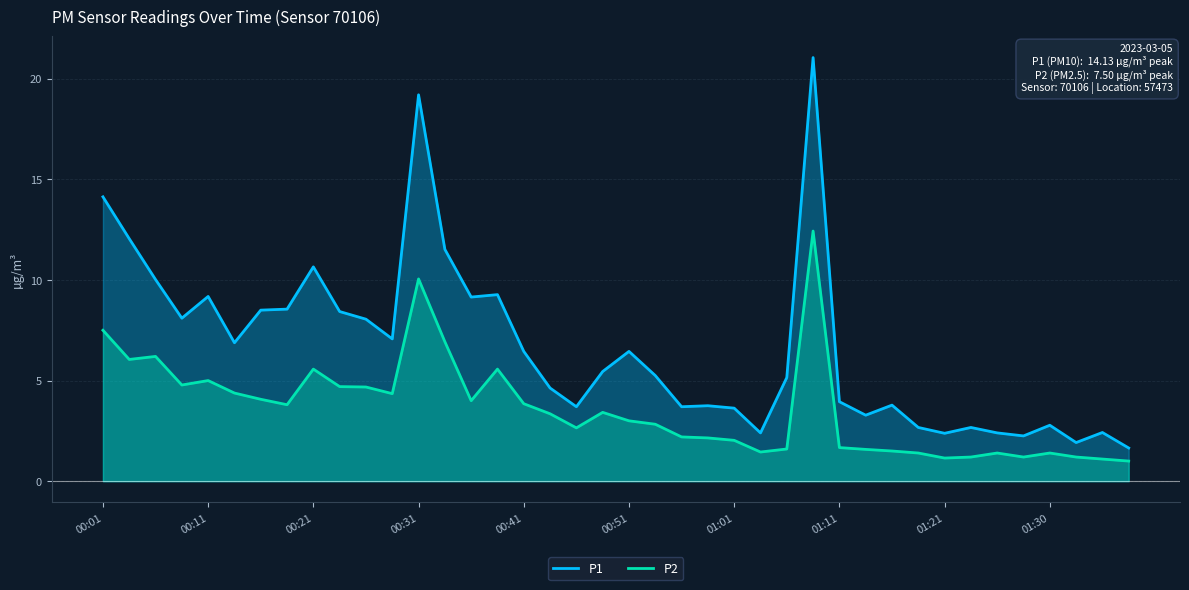

Rank the series at 00:01 from lowest to highest value.

P2, P1